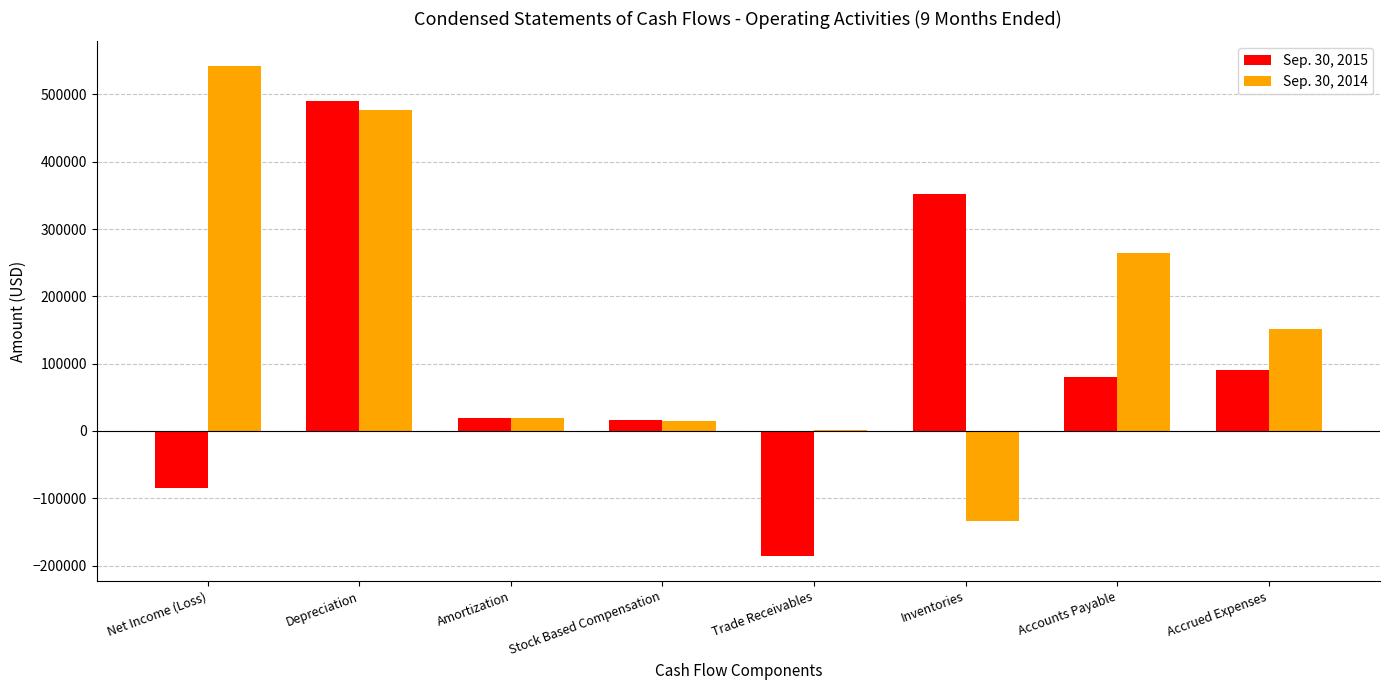

Where does the Sep. 30, 2014 series first go above 151803?

Net Income (Loss)